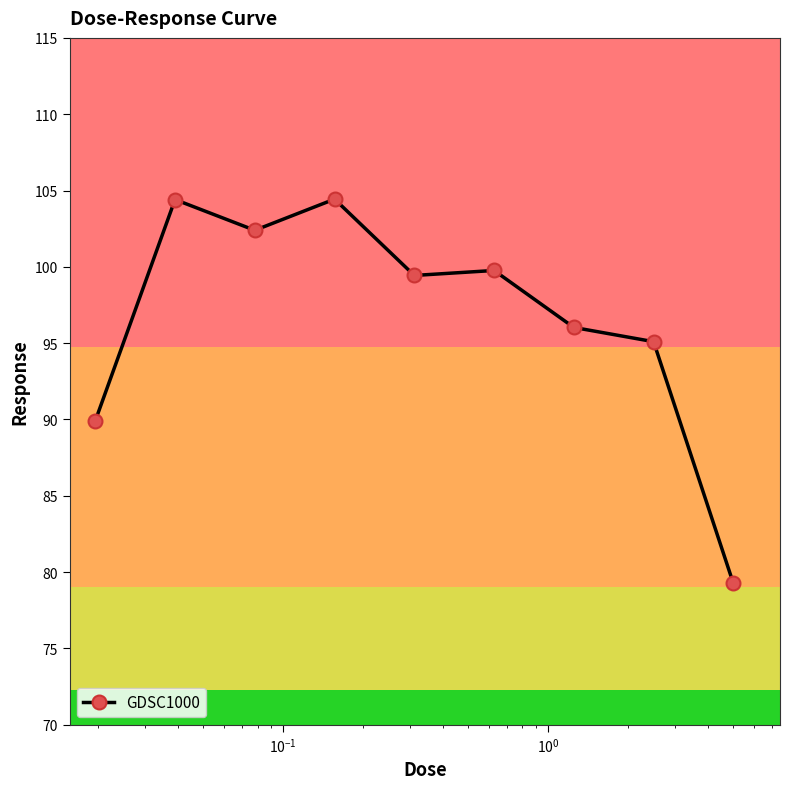

Reading left to right, extract all data points from this chart.

89.9	104.4	102.4	104.4	99.4	99.8	96.0	95.1	79.3